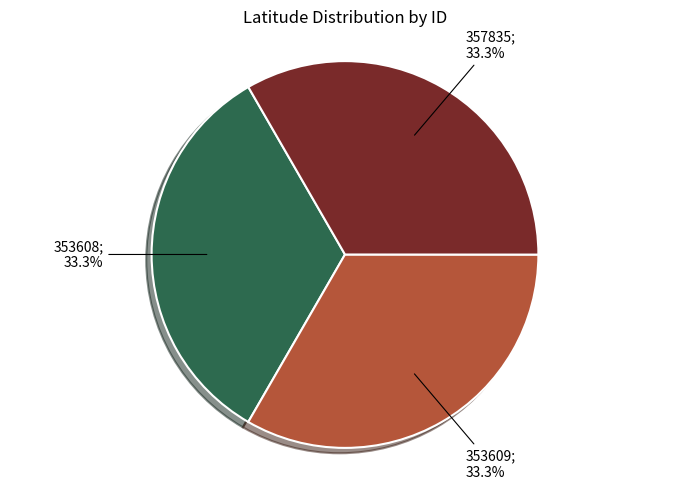

How many slices are in this pie chart?

3